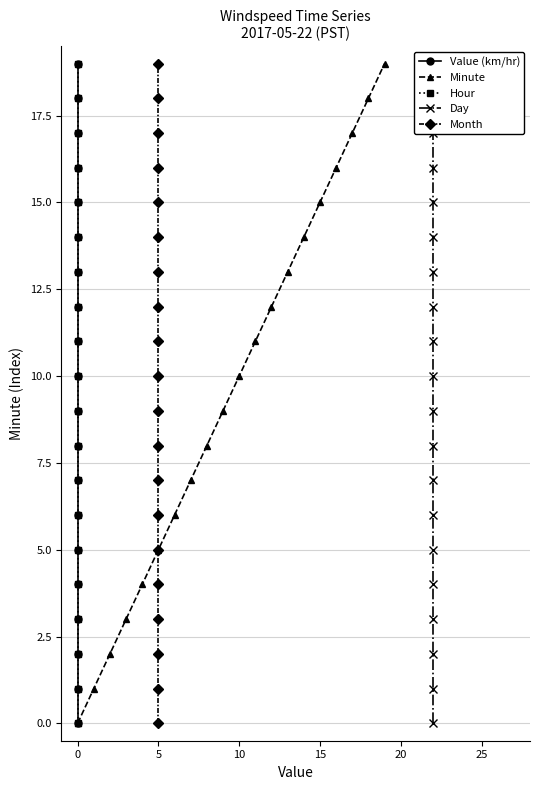

True or false: Minute has more than 2 interior local peaks.

False